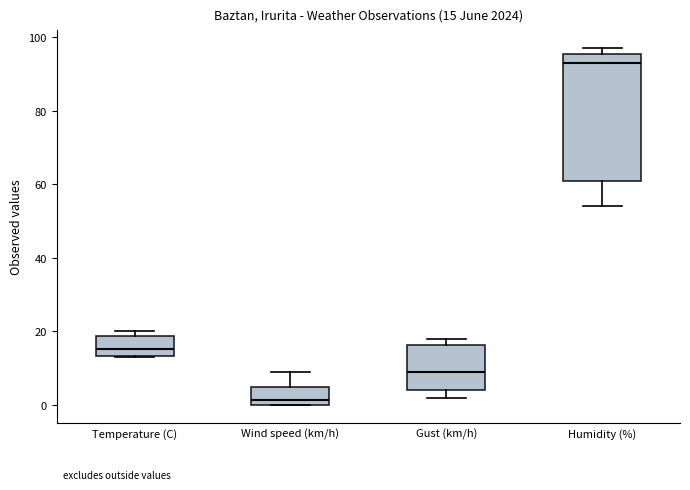

Which box has the highest median line?

Humidity (%)